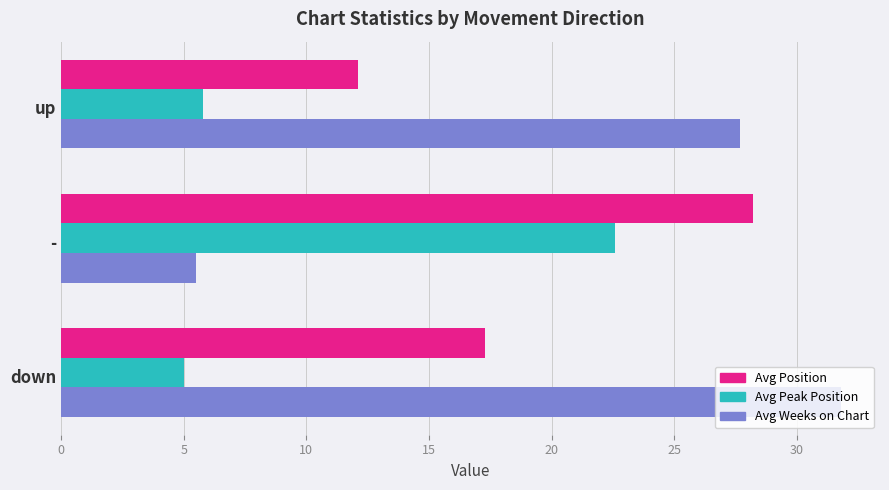

What is the average value of the Avg Peak Position series?

11.1